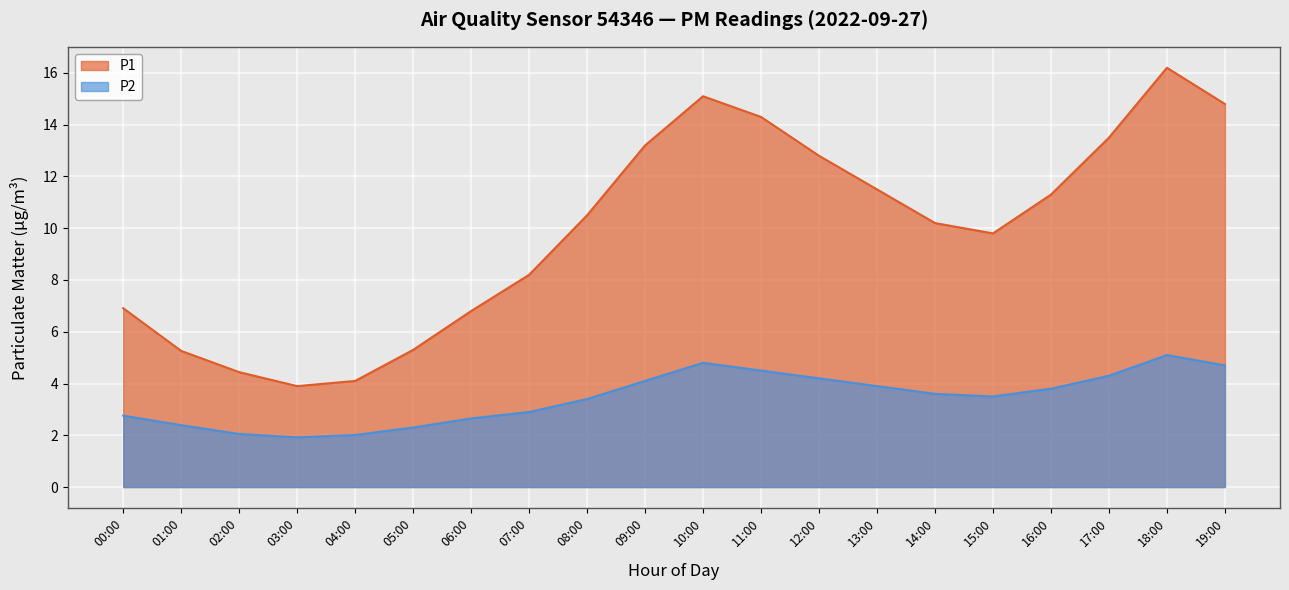

At which category is the sum across all series the highest?

18:00